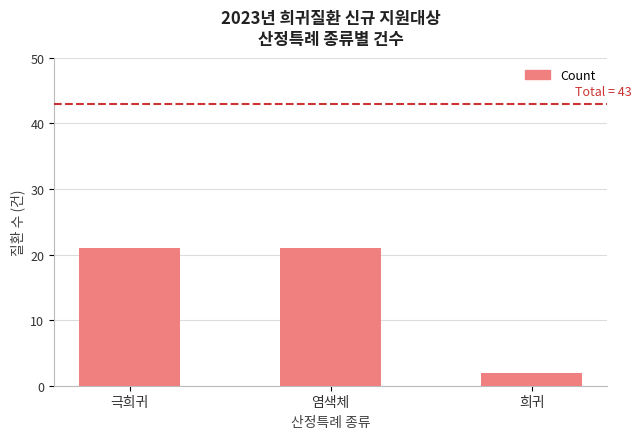

What is the maximum value shown in the chart?

21